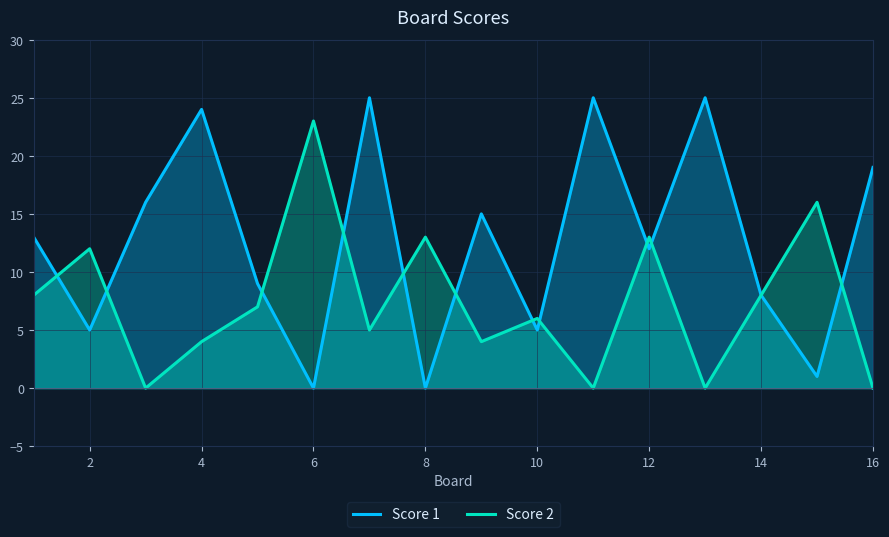

What are all the series names shown in the legend?

Score 1, Score 2